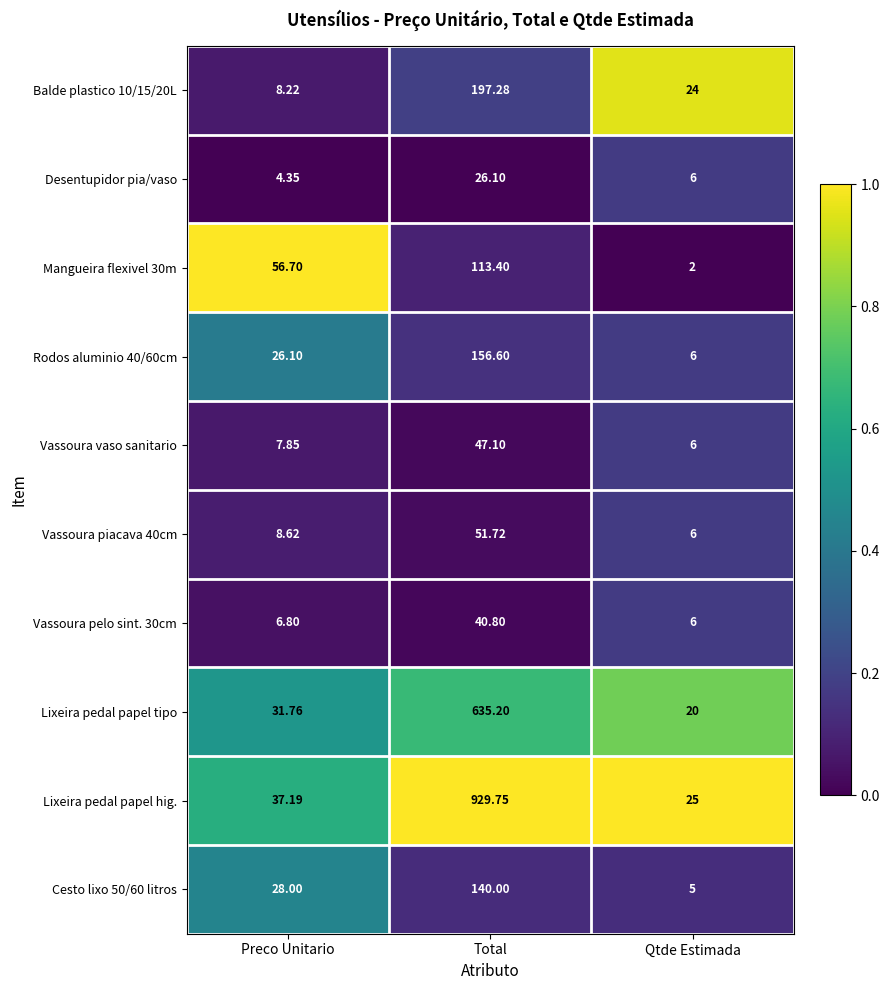

Rank the categories by Lixeira pedal papel hig. value from highest to lowest.

Total, Preco Unitario, Qtde Estimada